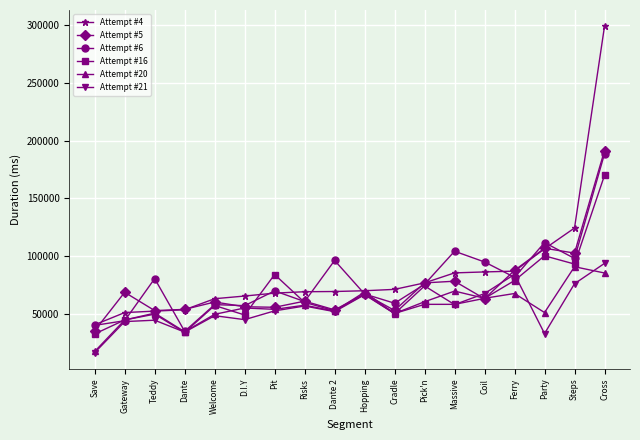

What is the minimum value for Attempt #20?

17419